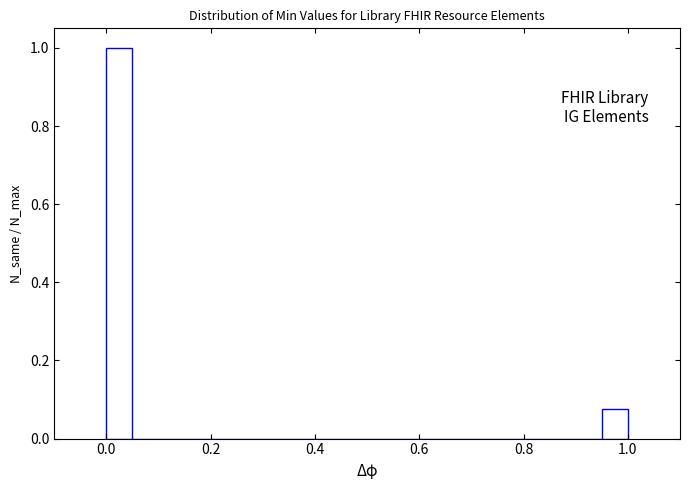

Around what value on the x-axis is the tallest bar? Give the approximate position of its centre, as read against the axis.

0.02